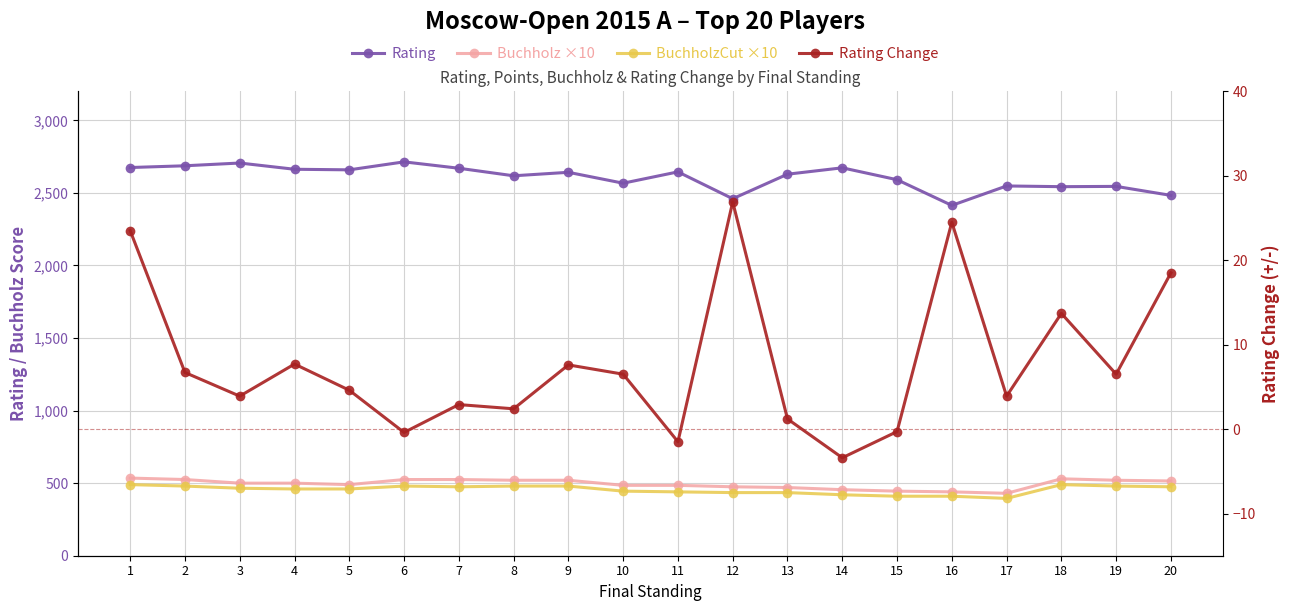

The Buchholz ×10 series shows 430.0 at 17. True or false?

True